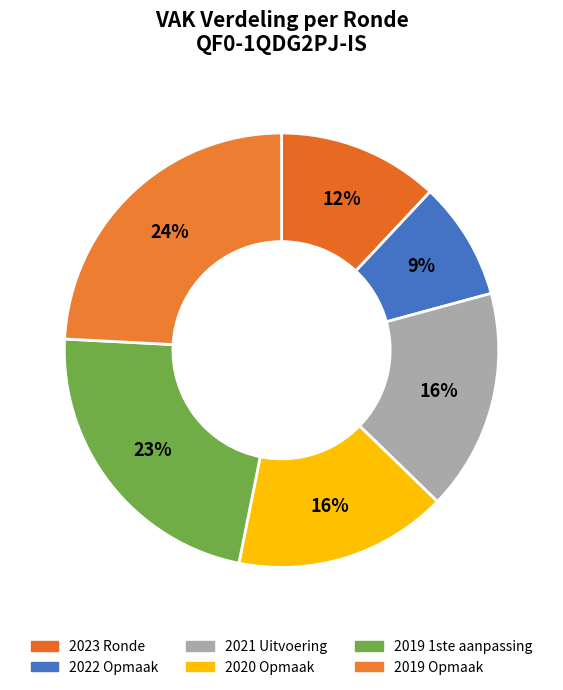

How many slices are in this pie chart?

6